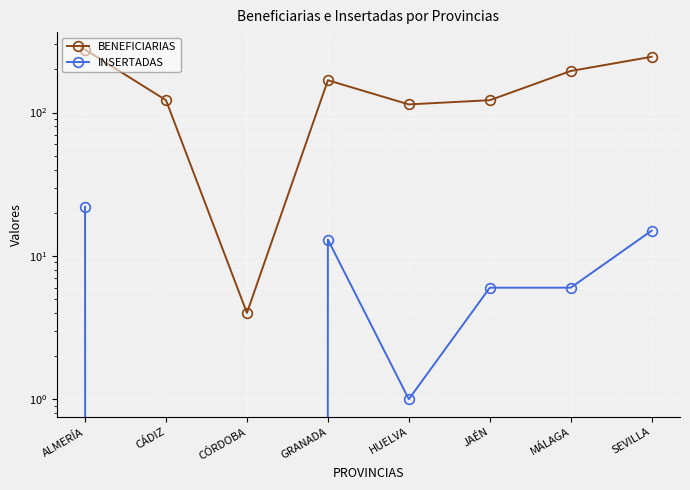

How many values in the BENEFICIARIAS series exceed 168?

3